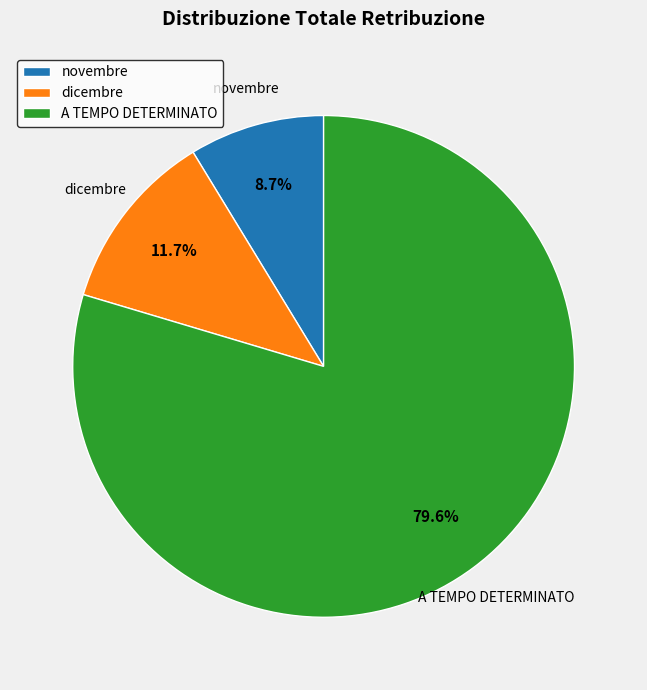

Which slice is the largest?

A TEMPO DETERMINATO